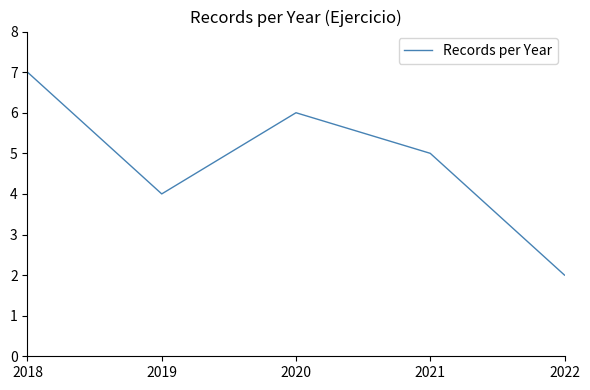

True or false: the data shows 2 at 2022.

True